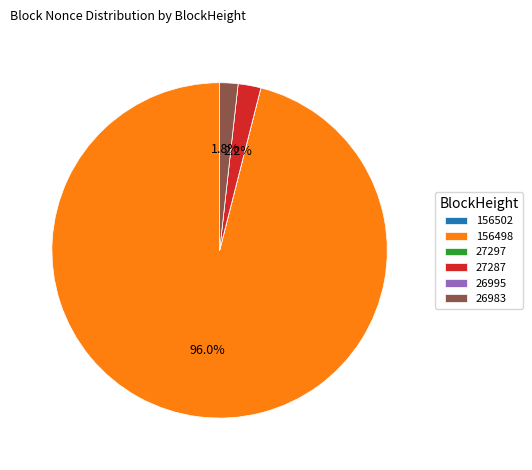

To the nearest percent, what is the average slice percentage?

17%